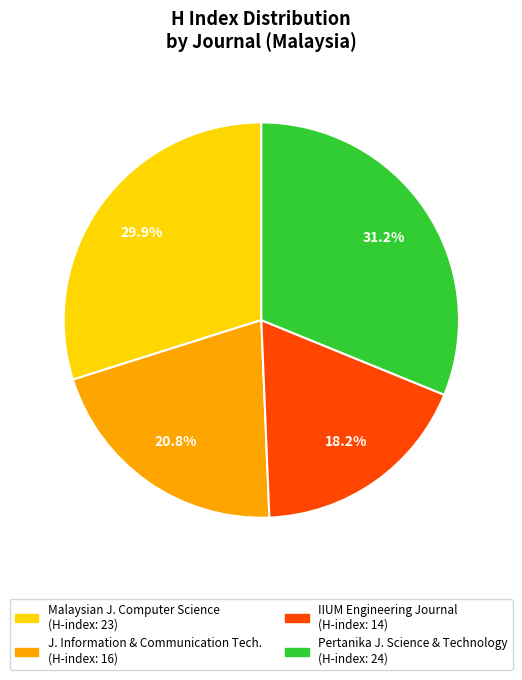

Is there any slice that represents more than half of the pie?

No